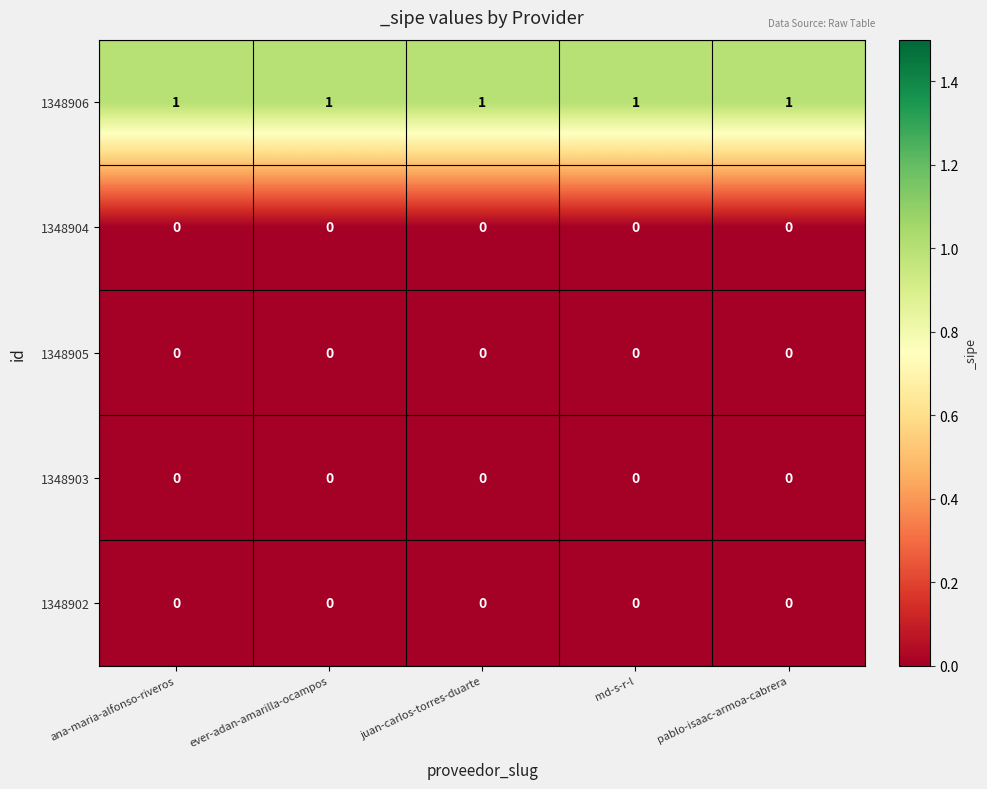

At how many categories does at least one series exceed 0?

5